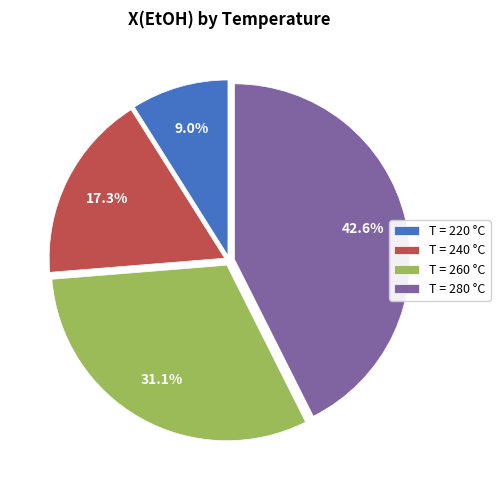

What is the smallest slice in the pie chart?

T = 220 °C